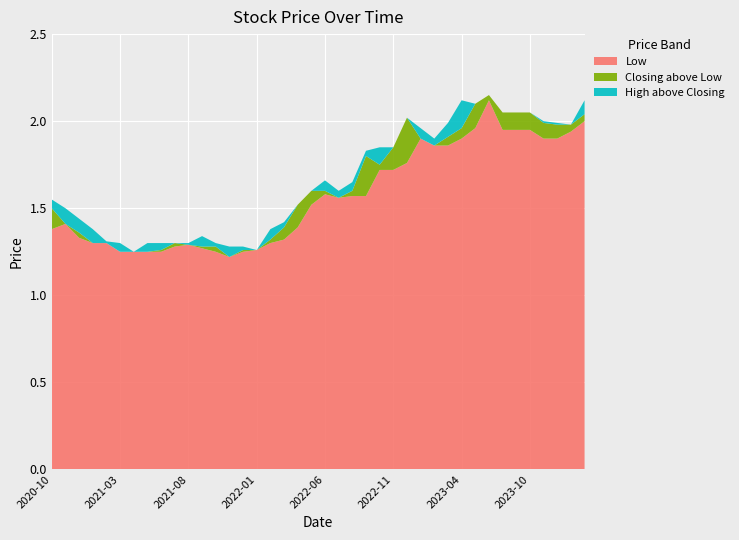

Reading left to right, extract all data points from this chart.

High: 2020-10=1.6	2020-11=1.5	2020-12=1.4	2021-01=1.4	2021-02=1.3	2021-03=1.3	2021-04=1.2	2021-05=1.3	2021-06=1.3	2021-07=1.3	2021-08=1.3	2021-09=1.3	2021-10=1.3	2021-11=1.3	2021-12=1.3	2022-01=1.3	2022-02=1.4	2022-03=1.4	2022-04=1.5	2022-05=1.6	2022-06=1.7	2022-07=1.6	2022-08=1.6	2022-09=1.8	2022-10=1.9	2022-11=1.9	2022-12=2.0	2023-01=2.0	2023-02=1.9	2023-03=2.0	2023-04=2.1	2023-05=2.1	2023-06=2.1	2023-08=2.0	2023-09=2.0	2023-10=2.0	2024-01=2.0	2024-02=2.0	2024-03=2.0	2024-04=2.1
Closing: 2020-10=1.5	2020-11=1.4	2020-12=1.4	2021-01=1.3	2021-02=1.3	2021-03=1.2	2021-04=1.2	2021-05=1.2	2021-06=1.3	2021-07=1.3	2021-08=1.3	2021-09=1.3	2021-10=1.3	2021-11=1.2	2021-12=1.3	2022-01=1.3	2022-02=1.3	2022-03=1.4	2022-04=1.5	2022-05=1.6	2022-06=1.6	2022-07=1.6	2022-08=1.6	2022-09=1.8	2022-10=1.8	2022-11=1.9	2022-12=2.0	2023-01=1.9	2023-02=1.9	2023-03=1.9	2023-04=2.0	2023-05=2.1	2023-06=2.1	2023-08=2.0	2023-09=2.0	2023-10=2.0	2024-01=2.0	2024-02=2.0	2024-03=2.0	2024-04=2.0
Low: 2020-10=1.4	2020-11=1.4	2020-12=1.3	2021-01=1.3	2021-02=1.3	2021-03=1.2	2021-04=1.2	2021-05=1.2	2021-06=1.2	2021-07=1.3	2021-08=1.3	2021-09=1.3	2021-10=1.2	2021-11=1.2	2021-12=1.2	2022-01=1.3	2022-02=1.3	2022-03=1.3	2022-04=1.4	2022-05=1.5	2022-06=1.6	2022-07=1.6	2022-08=1.6	2022-09=1.6	2022-10=1.7	2022-11=1.7	2022-12=1.8	2023-01=1.9	2023-02=1.9	2023-03=1.9	2023-04=1.9	2023-05=2.0	2023-06=2.1	2023-08=1.9	2023-09=1.9	2023-10=1.9	2024-01=1.9	2024-02=1.9	2024-03=1.9	2024-04=2.0